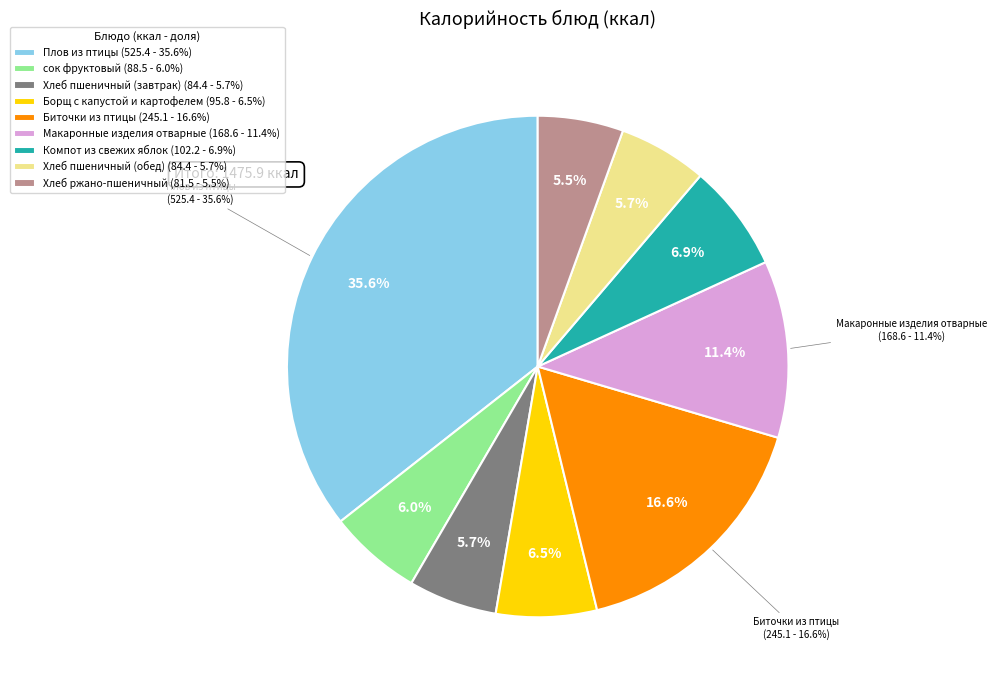

Rank the categories by value from lowest to highest.

Хлеб ржано-пшеничный, Хлеб пшеничный (завтрак), Хлеб пшеничный (обед), сок фруктовый, Борщ с капустой и картофелем, Компот из свежих яблок, Макаронные изделия отварные, Биточки из птицы, Плов из птицы